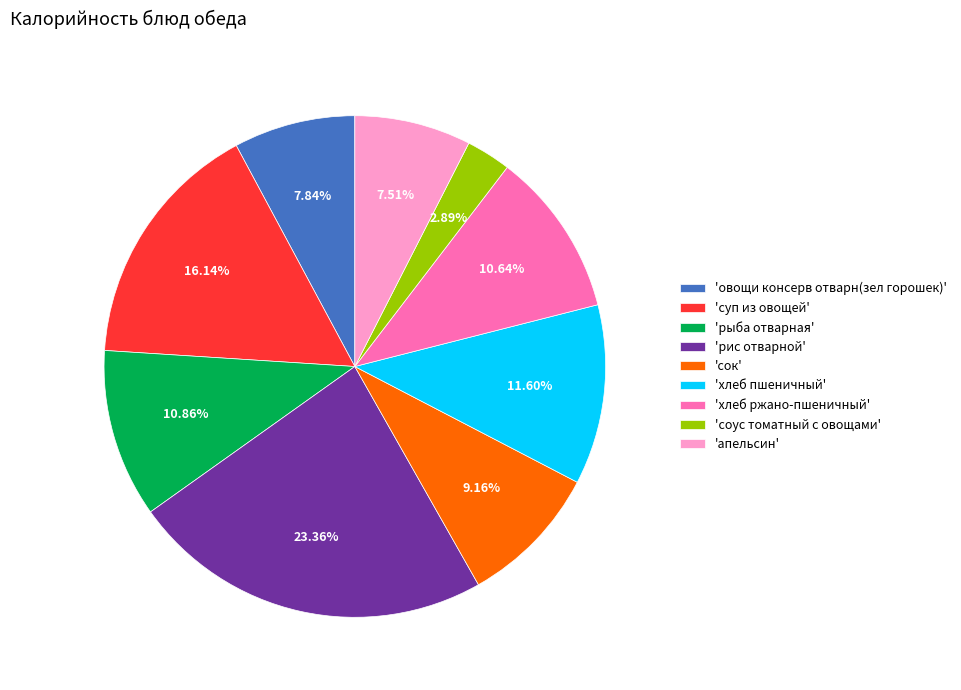

Which has a higher value, 'хлеб ржано-пшеничный' or 'апельсин'?

'хлеб ржано-пшеничный'